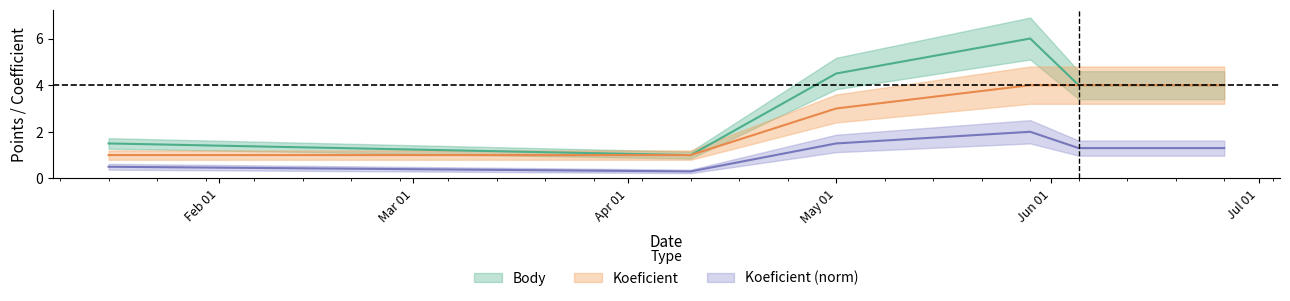

True or false: CTL_norm and Koeficient cross at least once.

False